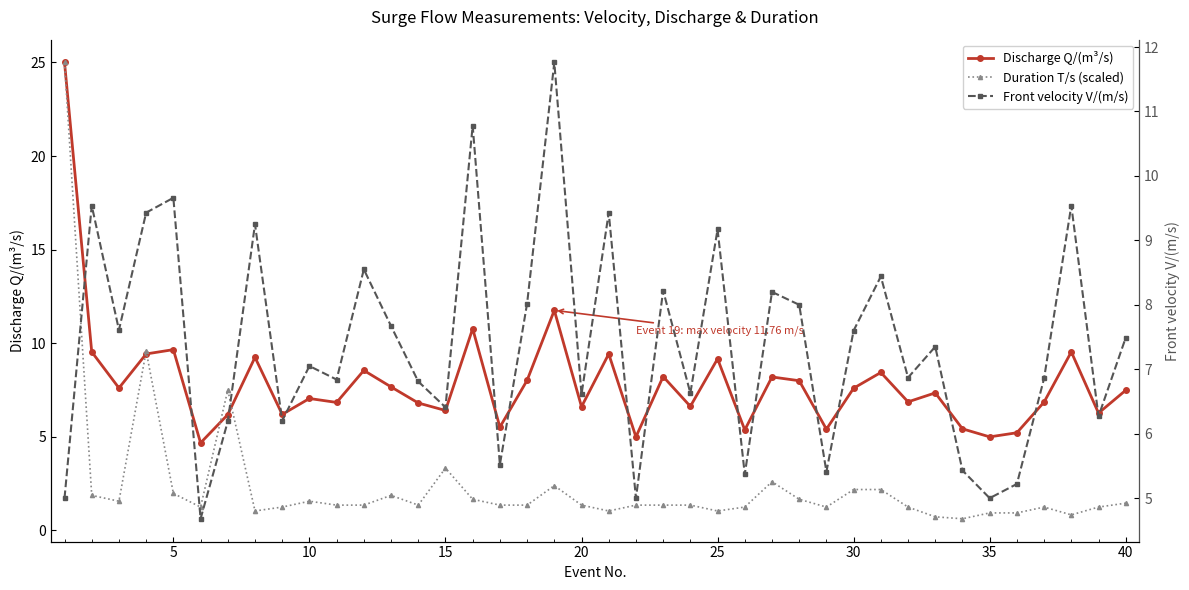

True or false: Discharge Q/(m³/s) has more than 1 interior local peaks.

True